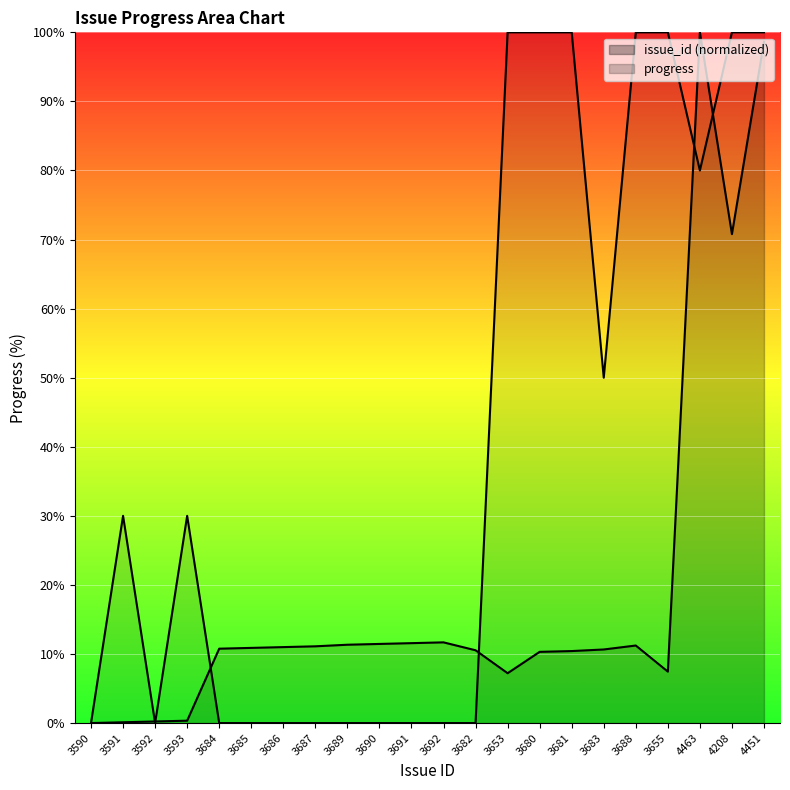

List the series in order of their overall mean, lowest first.

issue_id, progress